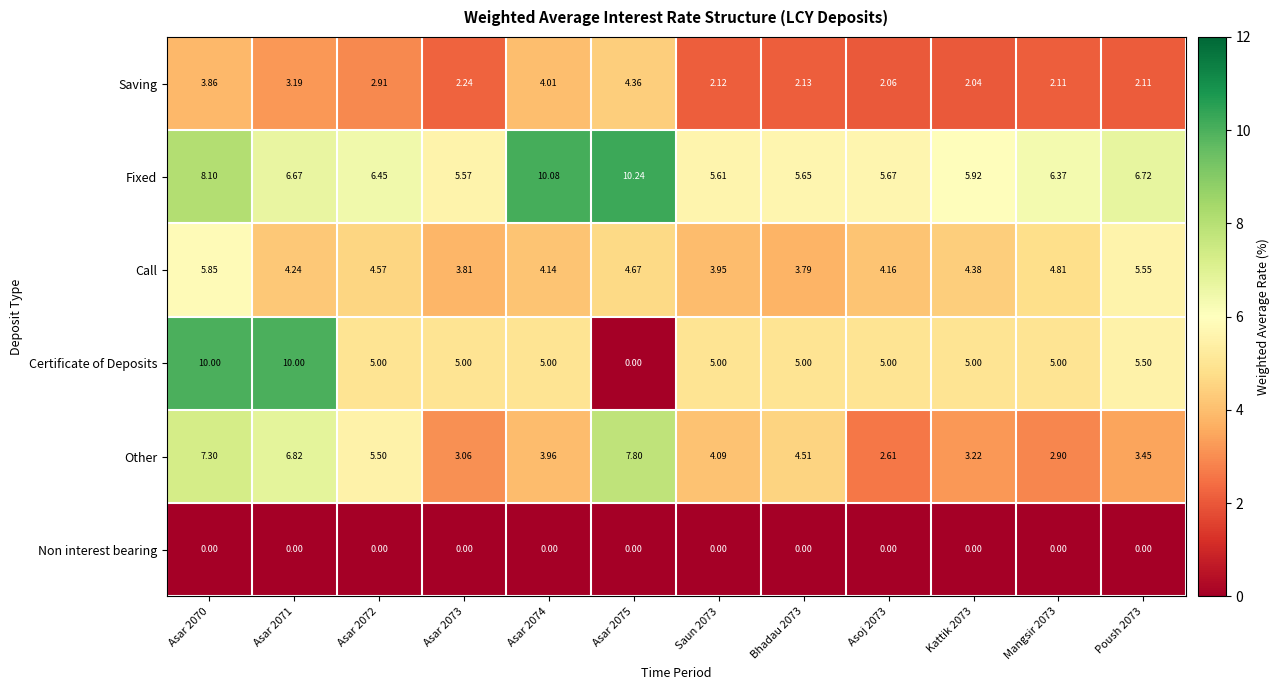

Which series changed the most between Asar 2070 and Asar 2073?

Certificate of Deposits